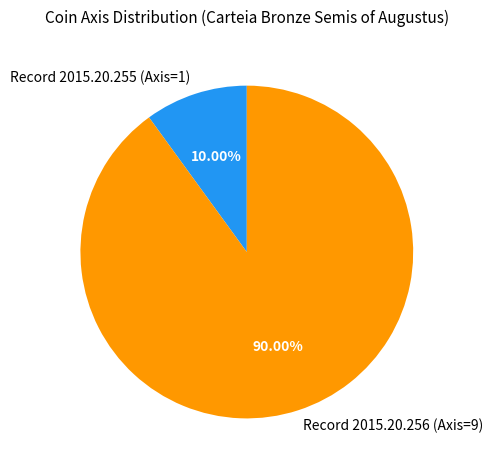

Rank the categories by value from lowest to highest.

Record 2015.20.255 (Axis=1), Record 2015.20.256 (Axis=9)